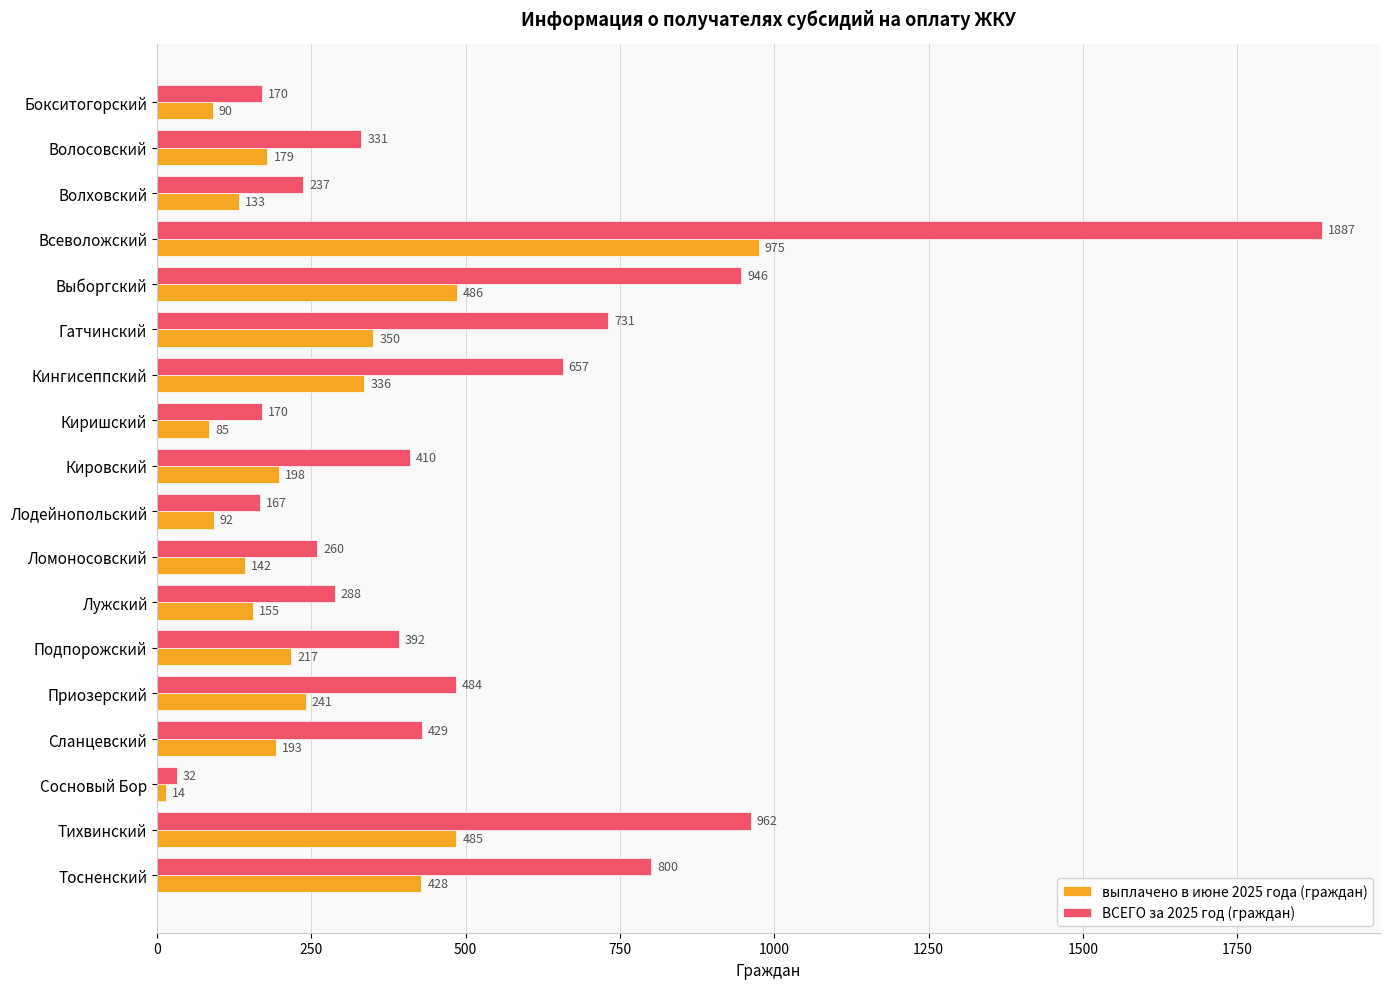

The выплачено в июне 2025 года (граждан) series shows 198 at Кировский. True or false?

True